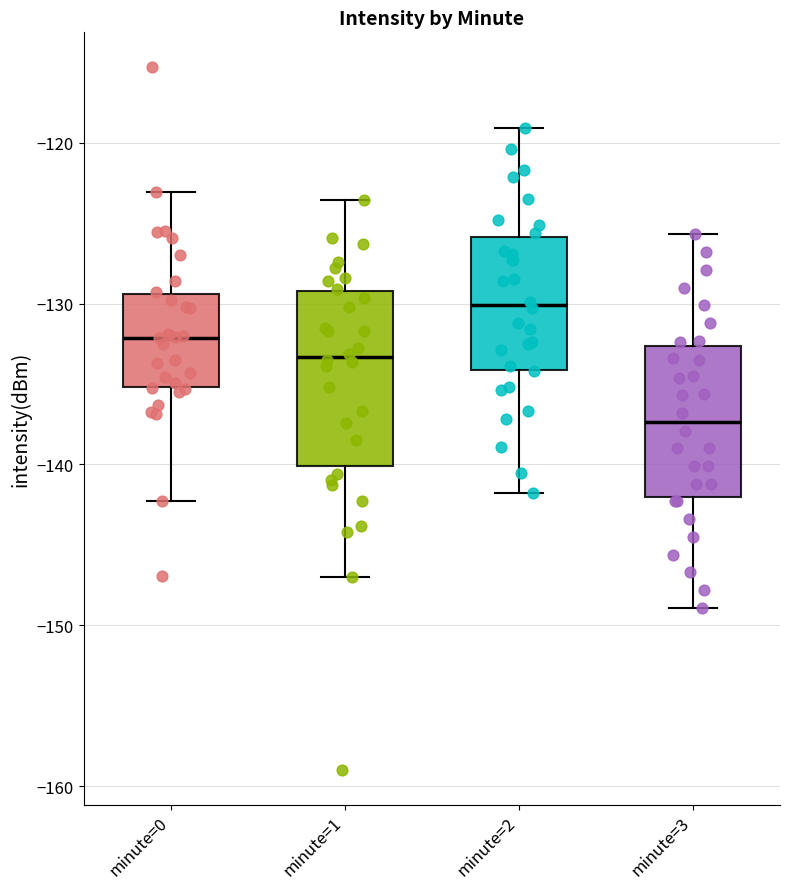

Comparing the boxes themselves (not the whiskers), which one is the tallest?

minute=1